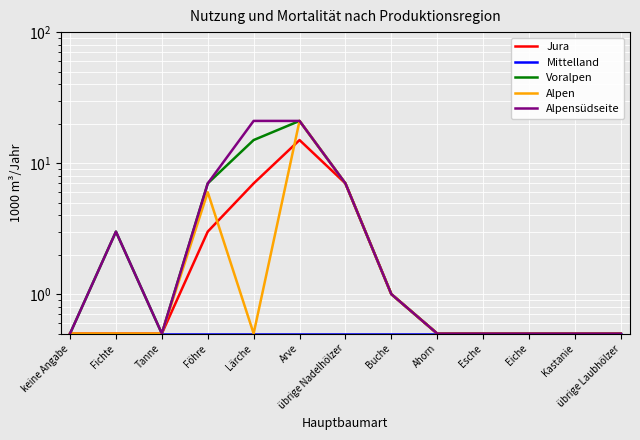

What is the label of the 13th point from the right?

keine Angabe